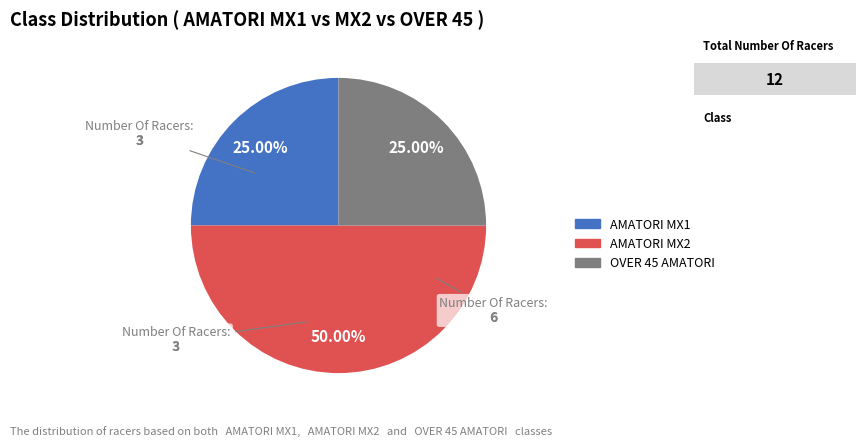

Does OVER 45 AMATORI represent more than half of the total?

No